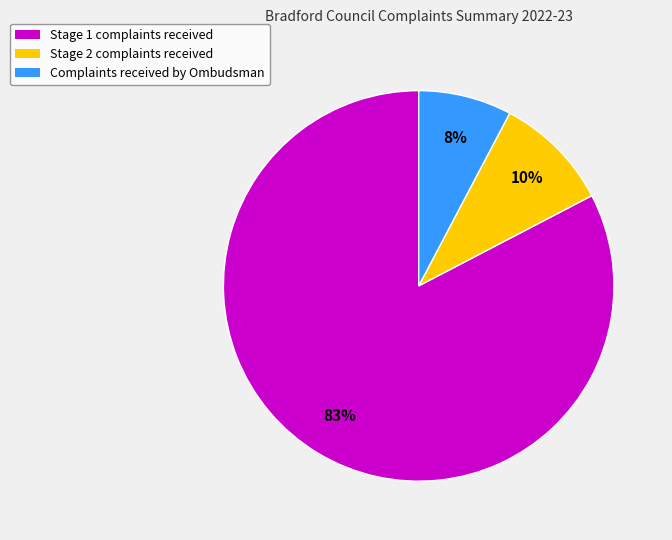

What is the smallest slice in the pie chart?

Complaints received by Ombudsman